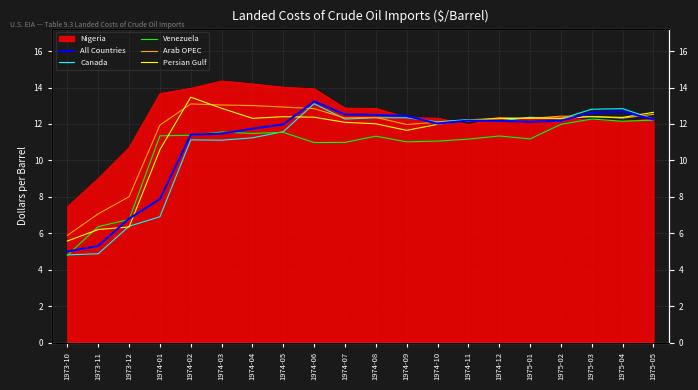

Which series has the widest spread of values?

Canada